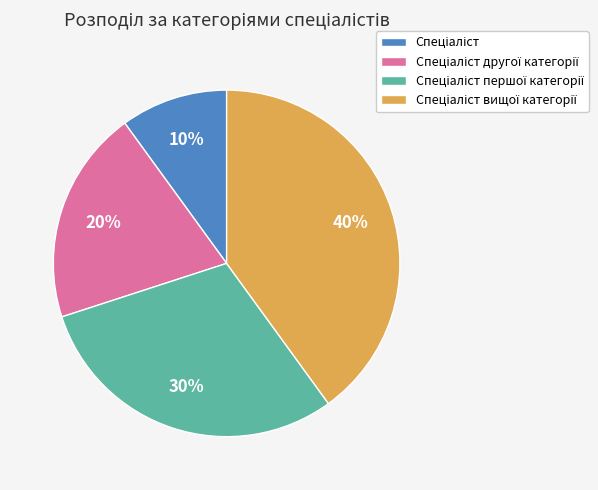

Does any single category account for the majority?

No